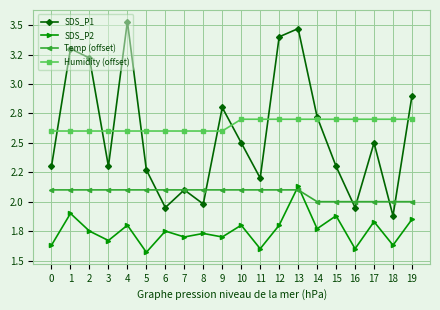

Does the chart have visible grid lines?

Yes